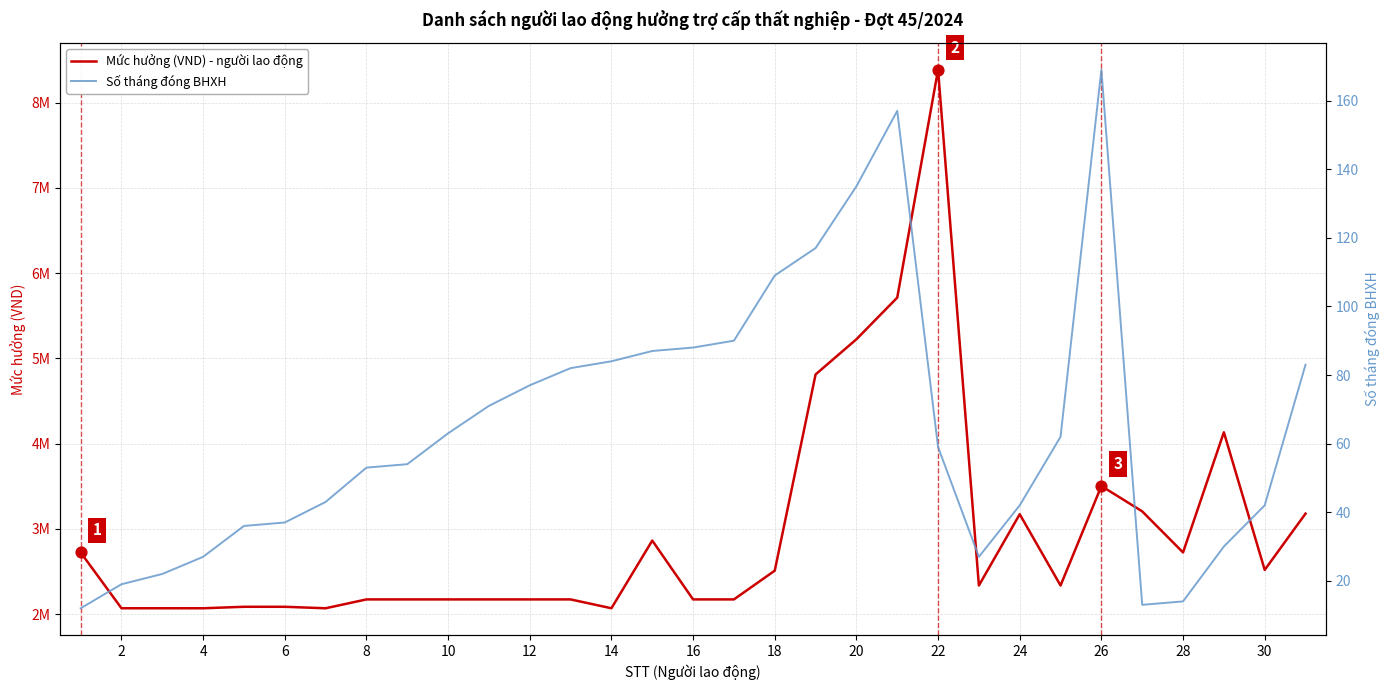

Which series reaches the minimum Y coordinate?

Số tháng đóng BHXH